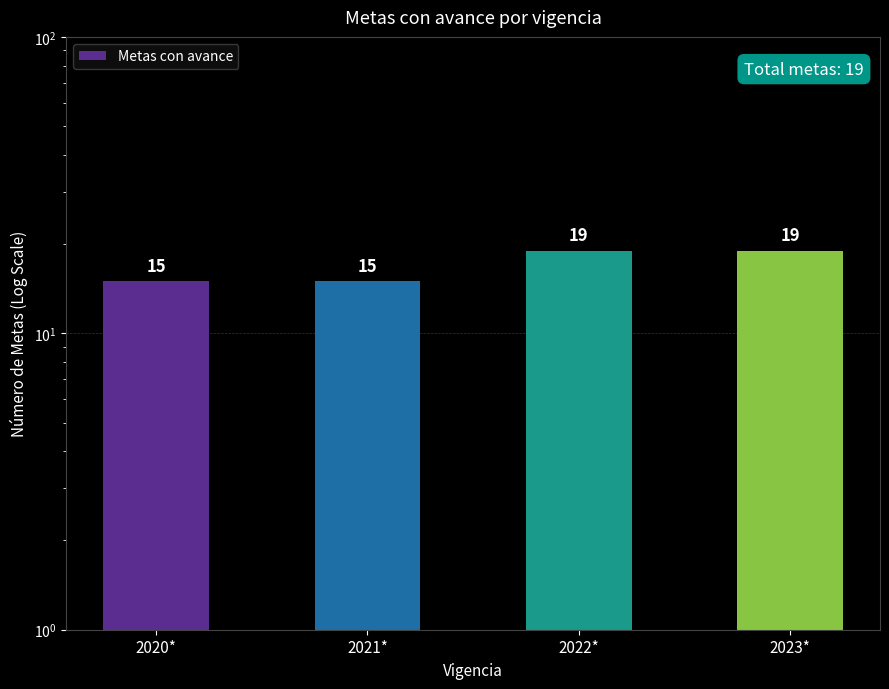

What position from the right is 2022*?

2